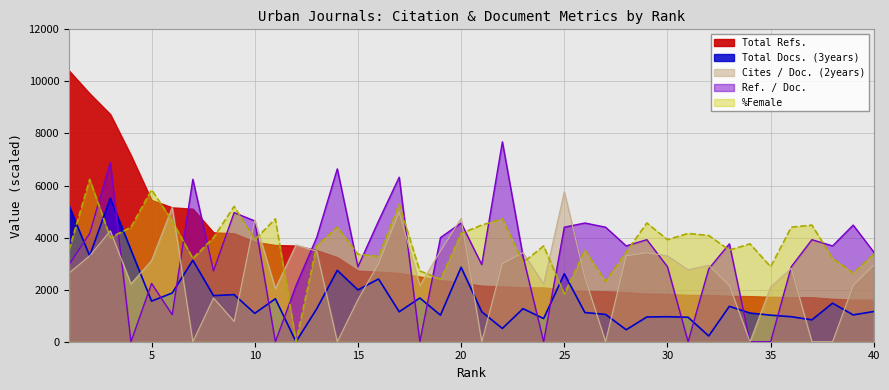

After their last crossing, which series has the higher values: %Female or Ref. / Doc.?

Ref. / Doc.